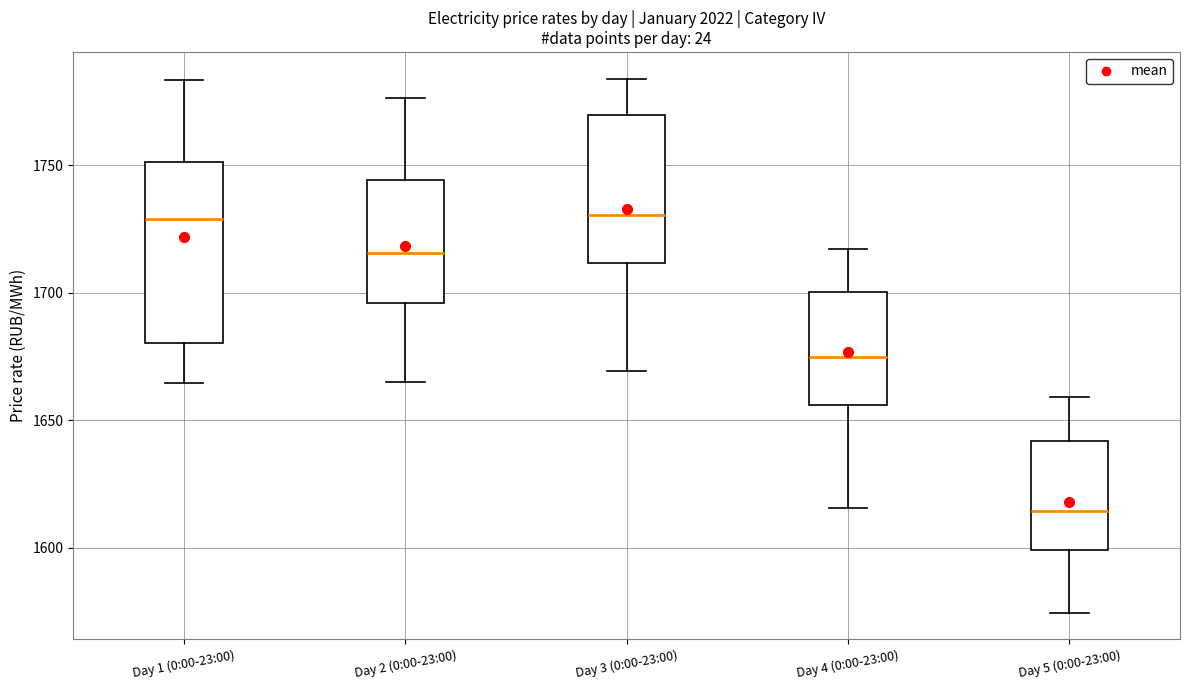

Reading left to right, transcribe this box plot: for each box, give where its median line is, the range the box spans, and where its two whiskers end, as read against the y-axis. The values are not printed on the chart, so give them approximately, as read against the axis.

Day 1 (0:00-23:00): median 1730, box 1680 to 1750, whiskers 1665 to 1785
Day 2 (0:00-23:00): median 1715, box 1695 to 1745, whiskers 1665 to 1775
Day 3 (0:00-23:00): median 1730, box 1710 to 1770, whiskers 1670 to 1785
Day 4 (0:00-23:00): median 1675, box 1655 to 1700, whiskers 1615 to 1715
Day 5 (0:00-23:00): median 1615, box 1600 to 1640, whiskers 1575 to 1660